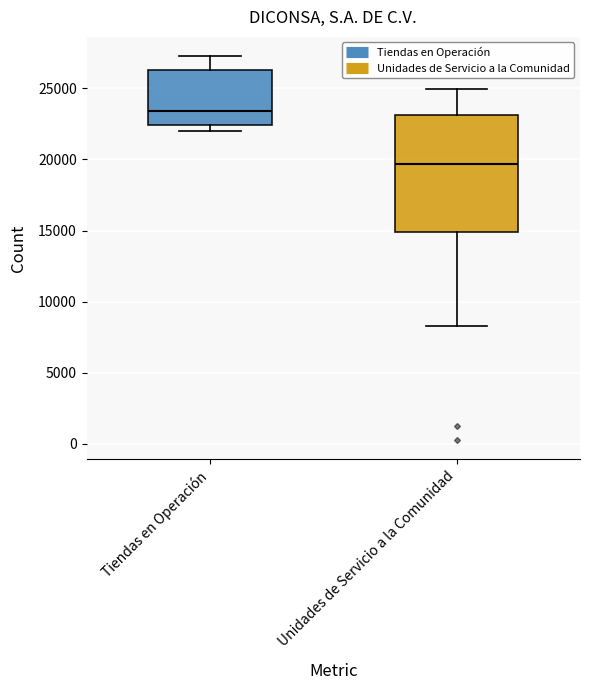

Which box's median line is the highest?

Tiendas en Operación